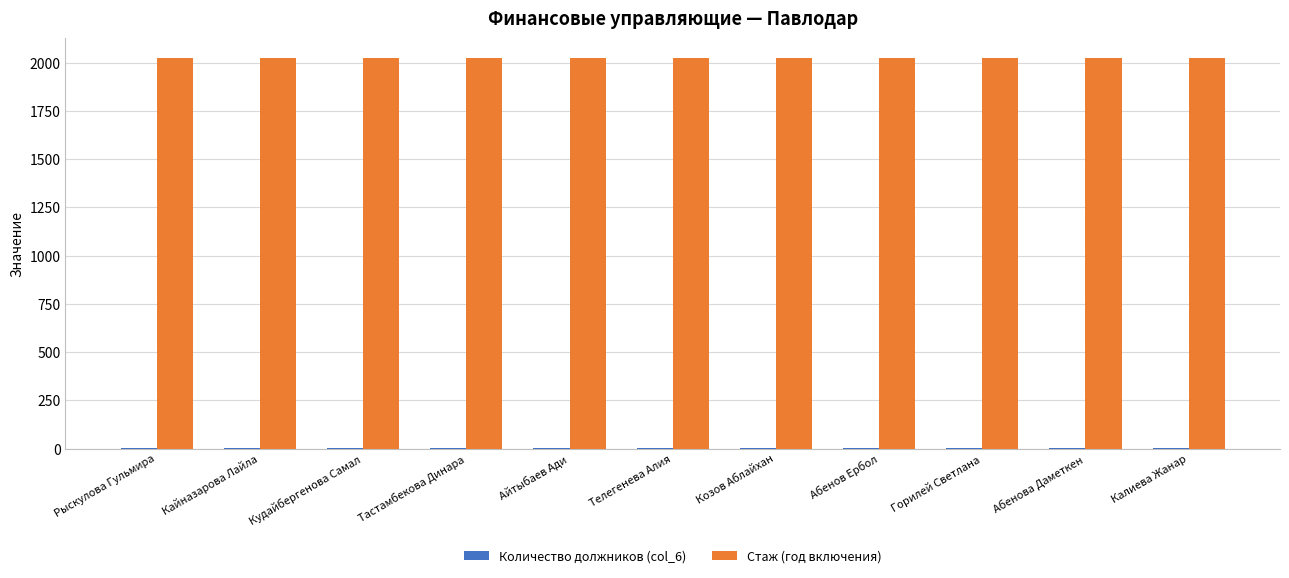

Which series has the largest total across all categories?

Стаж (год включения)